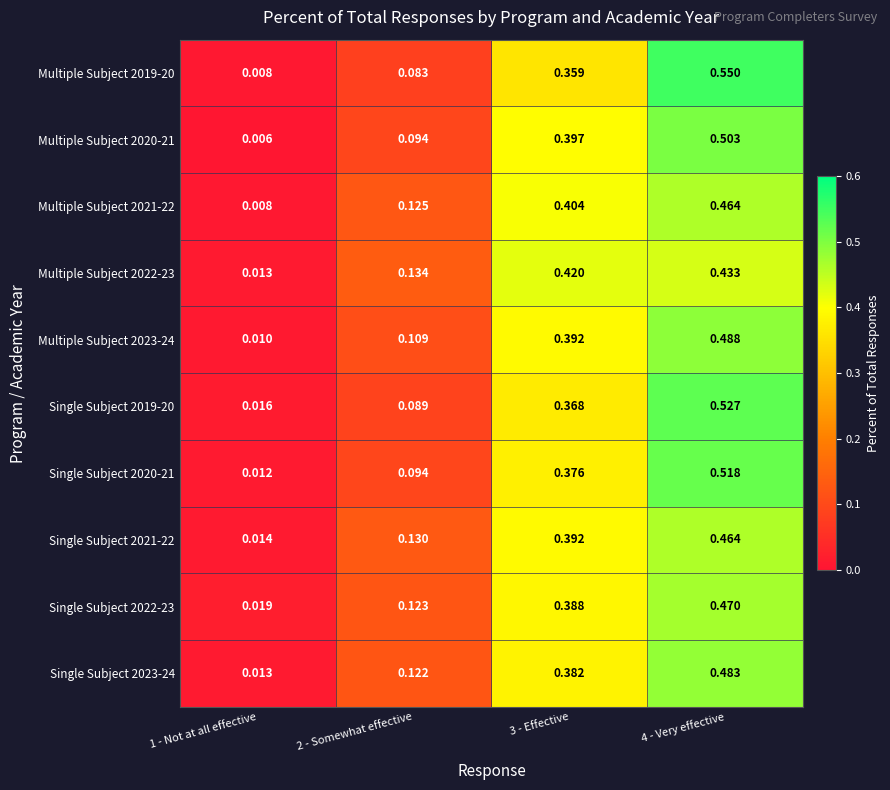

Reading left to right, what are all the values shown in this chart?

Multiple Subject 2019-20: 1 - Not at all effective=0.0	2 - Somewhat effective=0.1	3 - Effective=0.4	4 - Very effective=0.6
Multiple Subject 2020-21: 1 - Not at all effective=0.0	2 - Somewhat effective=0.1	3 - Effective=0.4	4 - Very effective=0.5
Multiple Subject 2021-22: 1 - Not at all effective=0.0	2 - Somewhat effective=0.1	3 - Effective=0.4	4 - Very effective=0.5
Multiple Subject 2022-23: 1 - Not at all effective=0.0	2 - Somewhat effective=0.1	3 - Effective=0.4	4 - Very effective=0.4
Multiple Subject 2023-24: 1 - Not at all effective=0.0	2 - Somewhat effective=0.1	3 - Effective=0.4	4 - Very effective=0.5
Single Subject 2019-20: 1 - Not at all effective=0.0	2 - Somewhat effective=0.1	3 - Effective=0.4	4 - Very effective=0.5
Single Subject 2020-21: 1 - Not at all effective=0.0	2 - Somewhat effective=0.1	3 - Effective=0.4	4 - Very effective=0.5
Single Subject 2021-22: 1 - Not at all effective=0.0	2 - Somewhat effective=0.1	3 - Effective=0.4	4 - Very effective=0.5
Single Subject 2022-23: 1 - Not at all effective=0.0	2 - Somewhat effective=0.1	3 - Effective=0.4	4 - Very effective=0.5
Single Subject 2023-24: 1 - Not at all effective=0.0	2 - Somewhat effective=0.1	3 - Effective=0.4	4 - Very effective=0.5